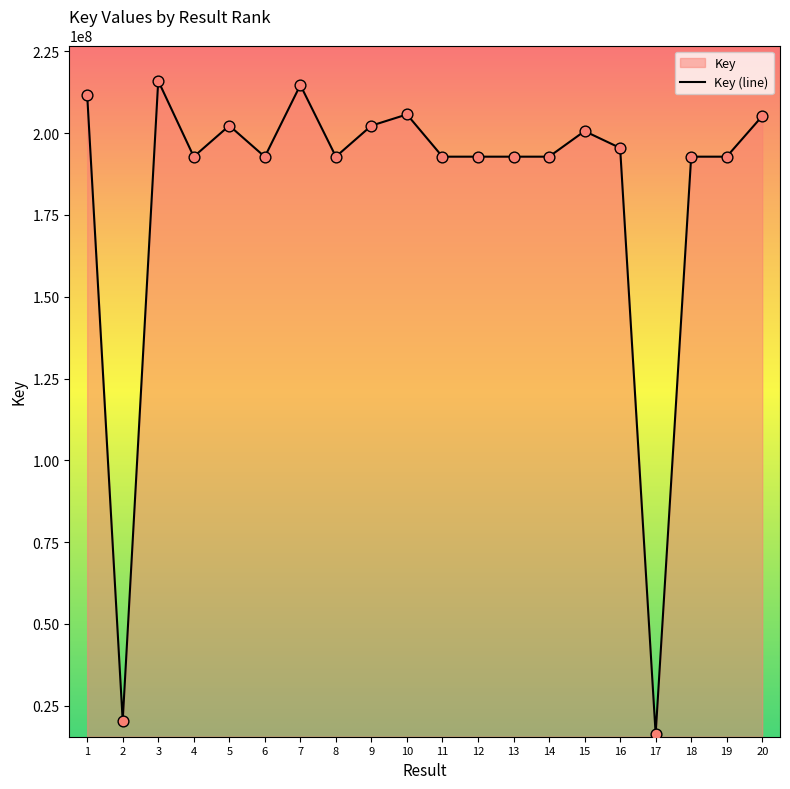

What is the ratio of the value at 2 to the value at 11?

0.1